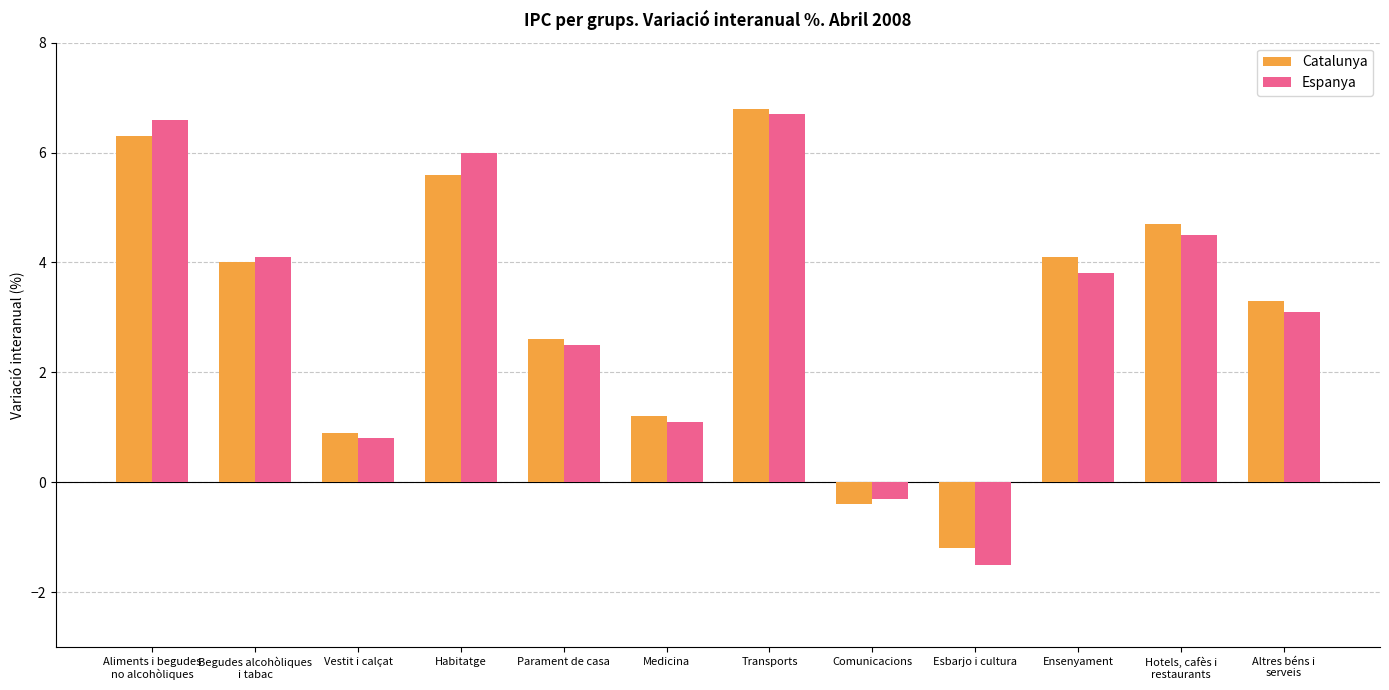

Reading right to left, what are all the values shown in this chart?

Catalunya: 3.3	4.7	4.1	-1.2	-0.4	6.8	1.2	2.6	5.6	0.9	4.0	6.3
Espanya: 3.1	4.5	3.8	-1.5	-0.3	6.7	1.1	2.5	6.0	0.8	4.1	6.6